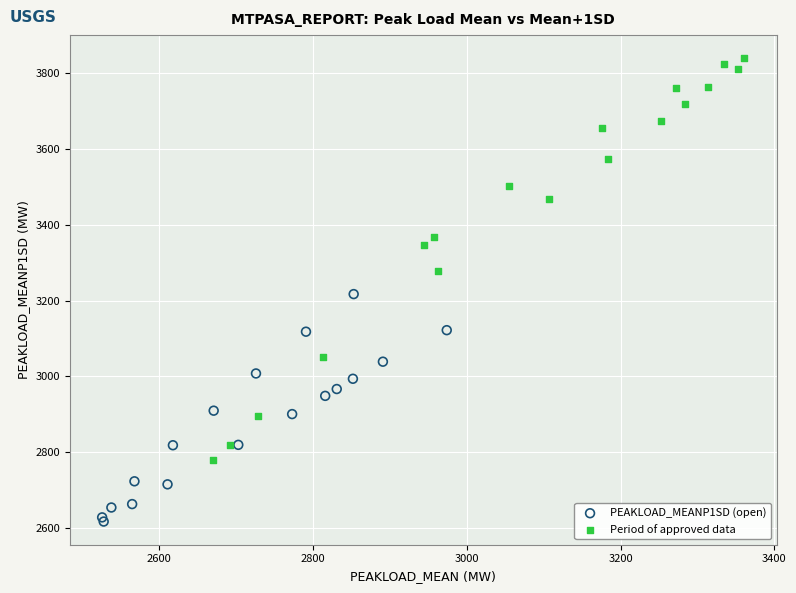

Which series contains the lowest Y value?

PEAKLOAD_MEANP1SD (open)